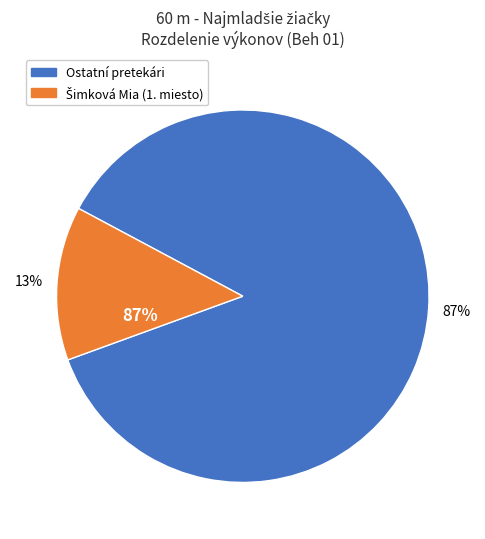

Does any single category account for the majority?

No